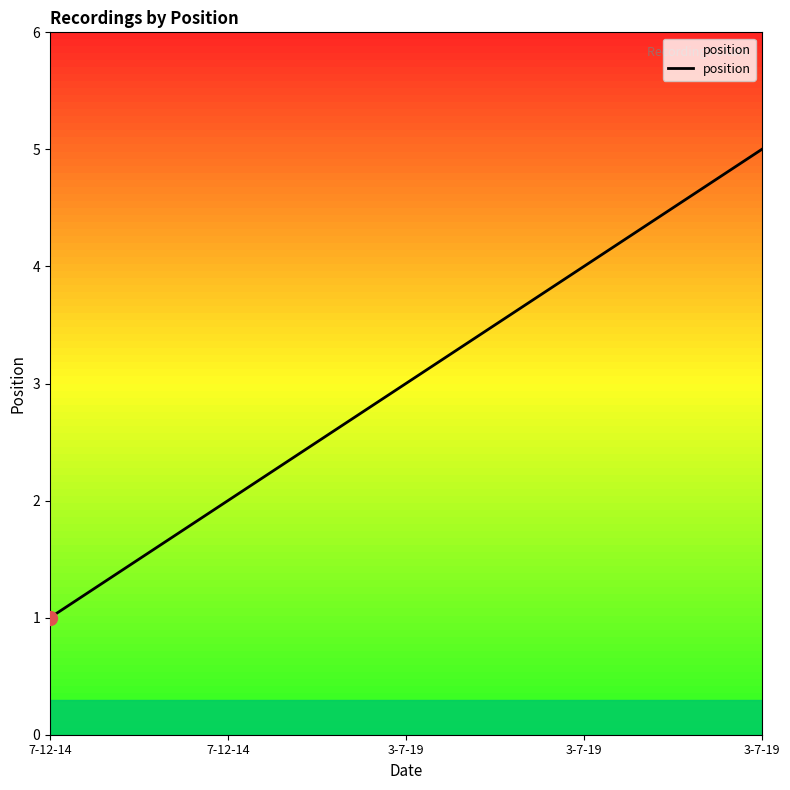

Is this an area chart (filled region under the line)?

Yes